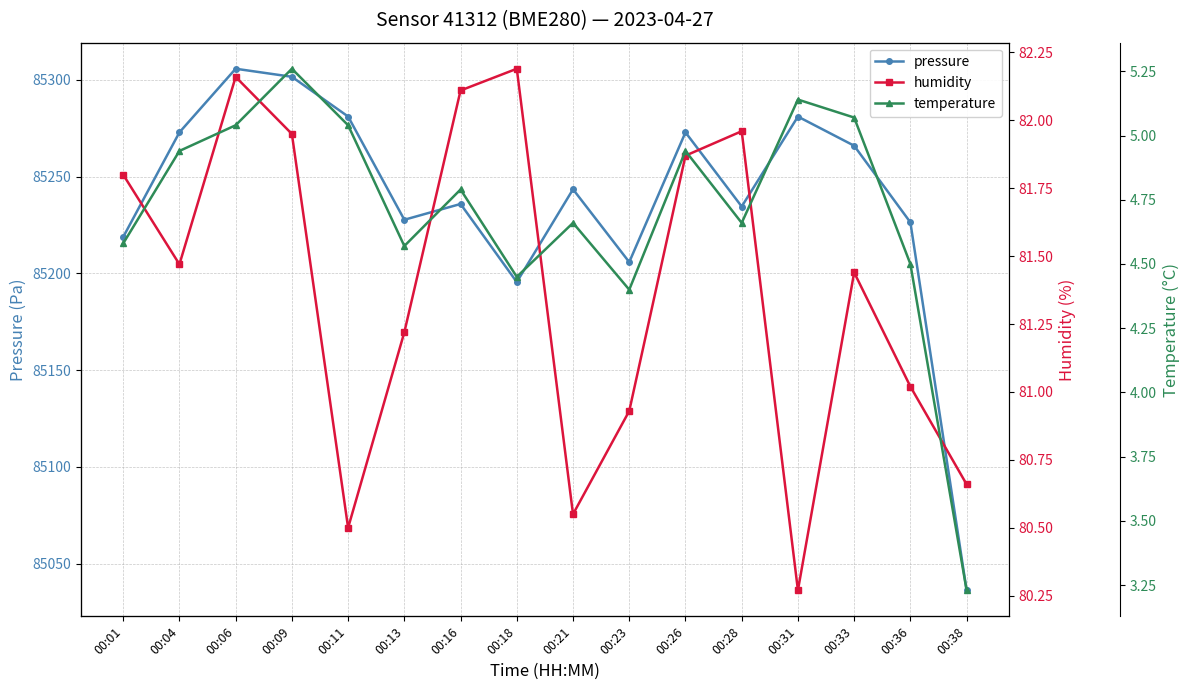

Where is the first local maximum for humidity?

00:06